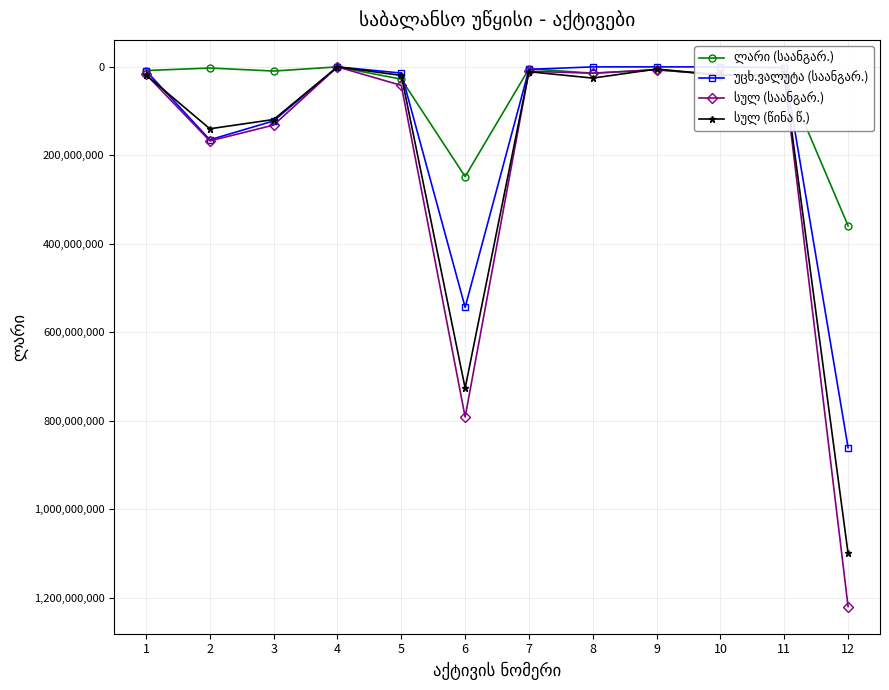

At which category is the sum across all series the highest?

12